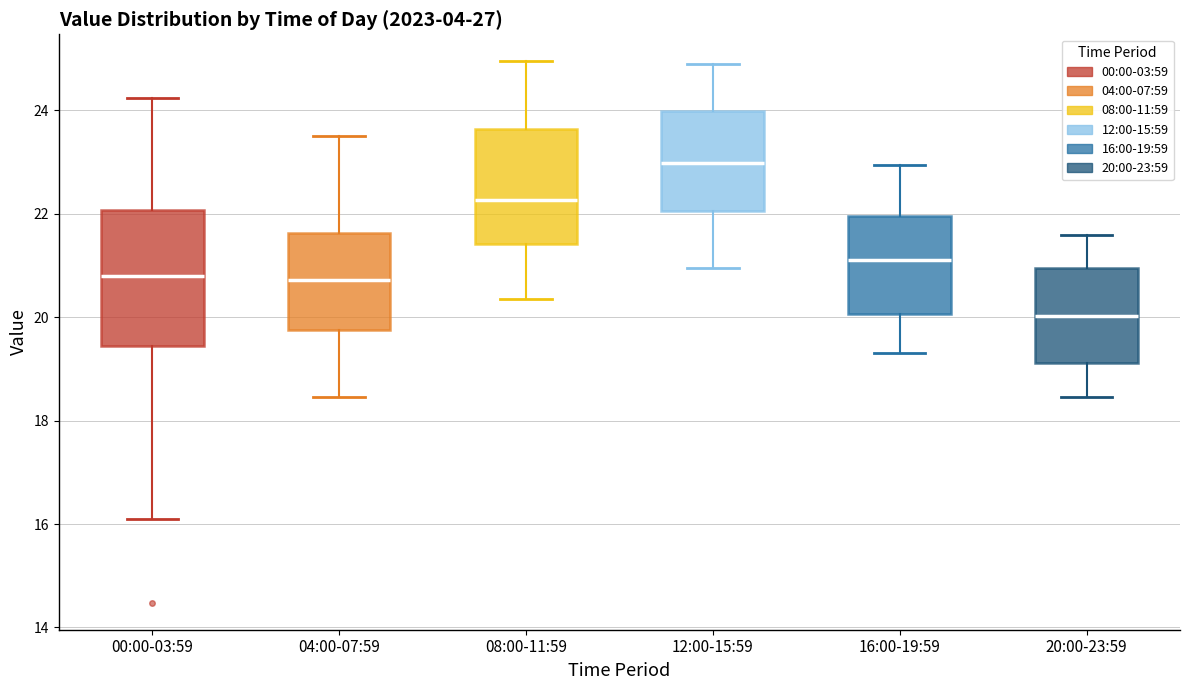

Reading left to right, transcribe this box plot: for each box, give where its median line is, the range the box spans, and where its two whiskers end, as read against the y-axis. The values are not printed on the chart, so give them approximately, as read against the axis.

00:00-03:59: median 20.8, box 19.4 to 22.0, whiskers 16.2 to 24.2
04:00-07:59: median 20.8, box 19.8 to 21.6, whiskers 18.4 to 23.6
08:00-11:59: median 22.2, box 21.4 to 23.6, whiskers 20.4 to 25.0
12:00-15:59: median 23.0, box 22.0 to 24.0, whiskers 21.0 to 25.0
16:00-19:59: median 21.2, box 20.0 to 22.0, whiskers 19.4 to 23.0
20:00-23:59: median 20.0, box 19.2 to 21.0, whiskers 18.4 to 21.6